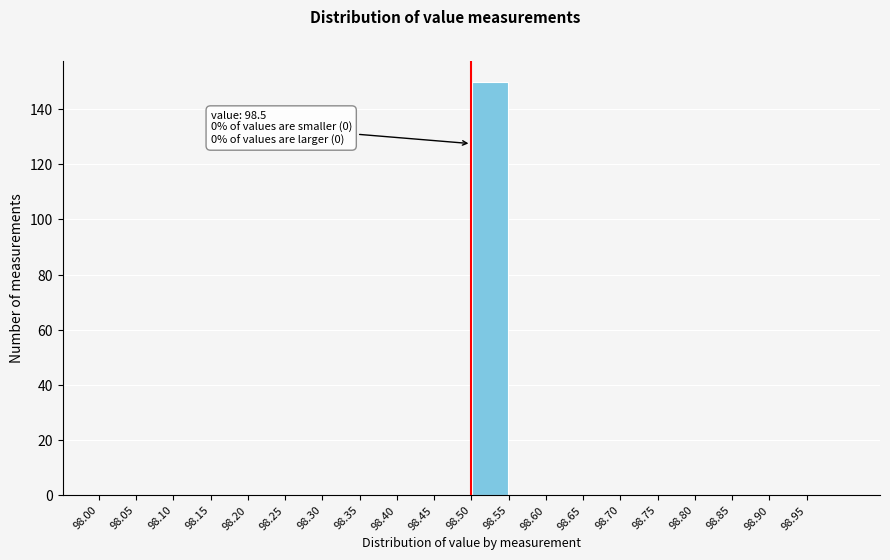

Over which range of the x-axis is the bar tallest?

98.50 to 98.55